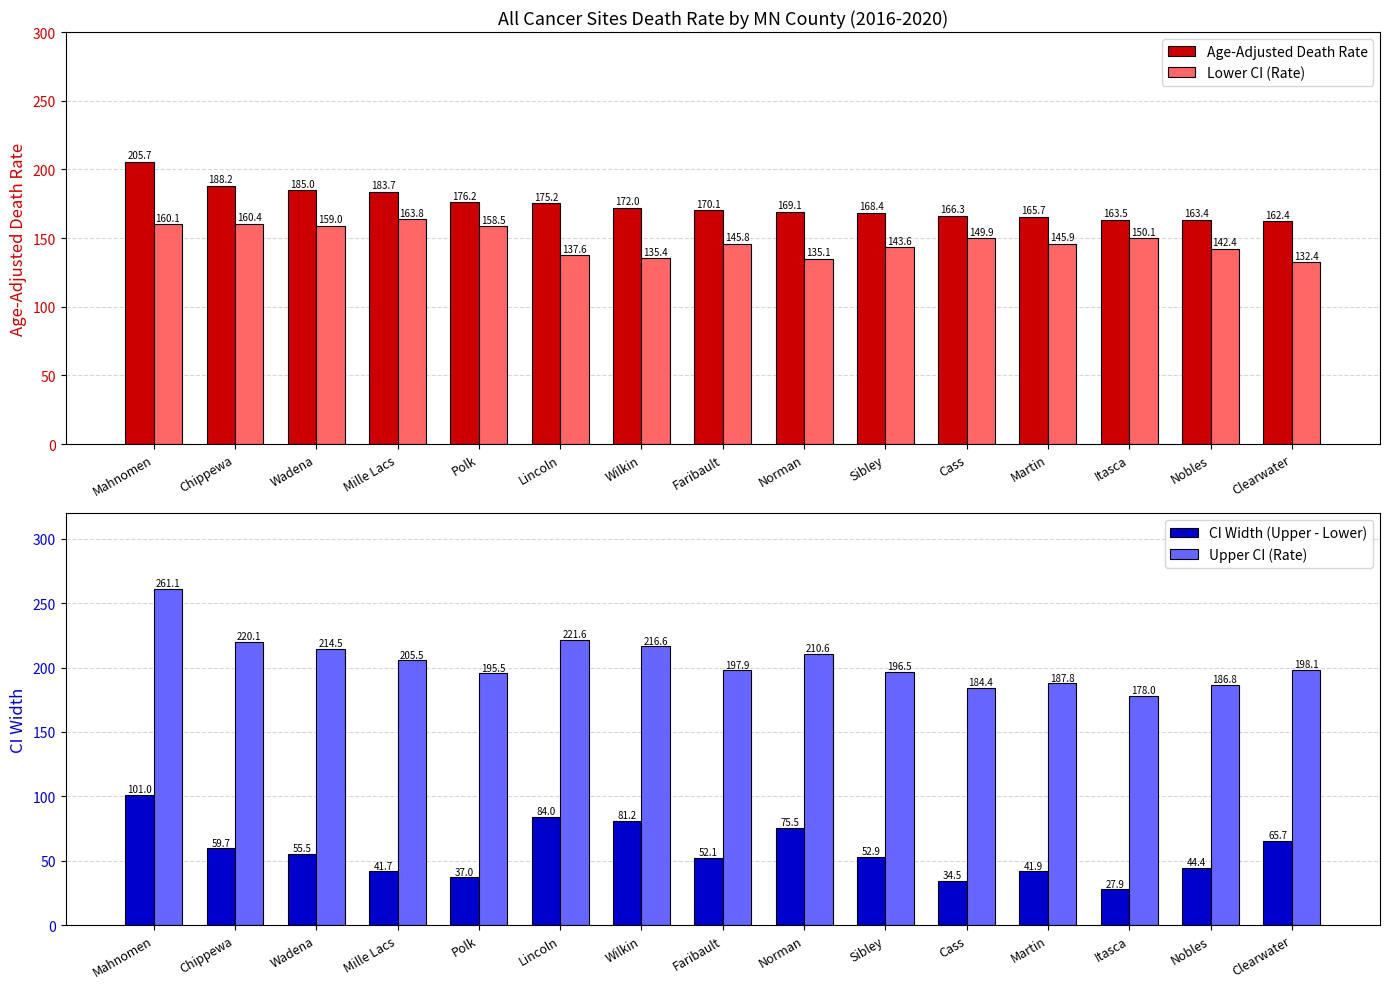

At which category does the chart reach its minimum across all series?

Itasca